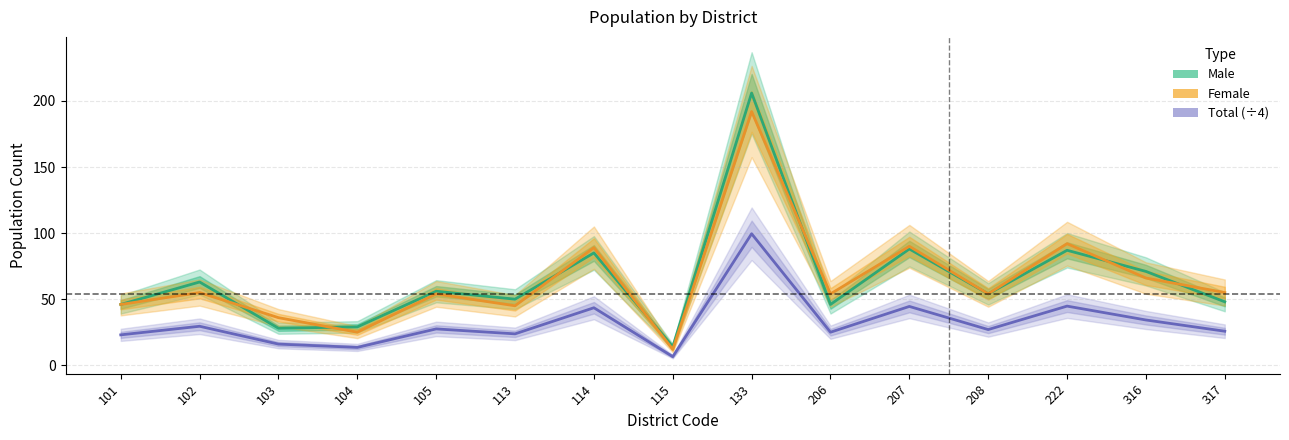

What are all the series names shown in the legend?

Male, Female, Total (÷4)